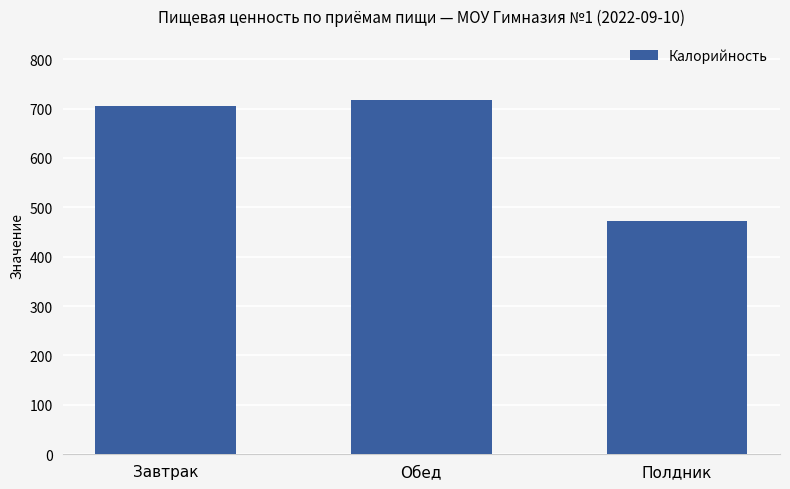

What is the label of the 2nd bar from the right?

Обед